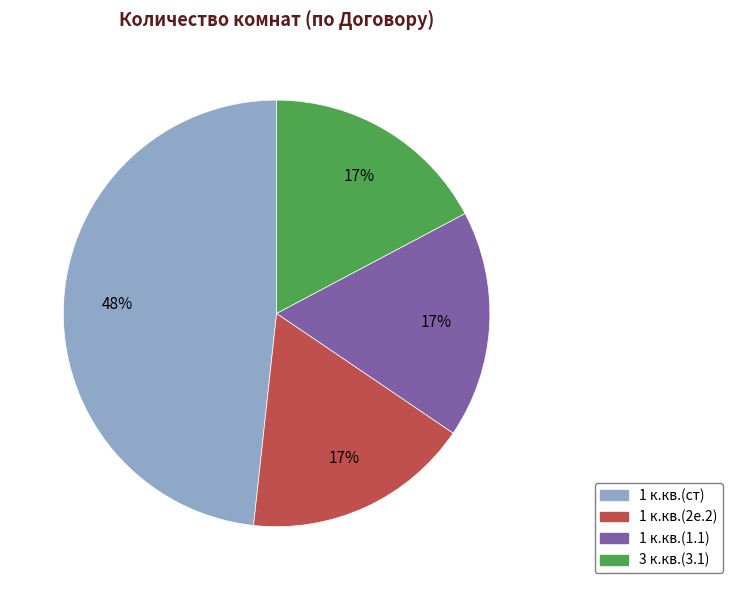

Do 1 к.кв.(2е.2) and 1 к.кв.(cт) together represent more than half of the pie?

Yes